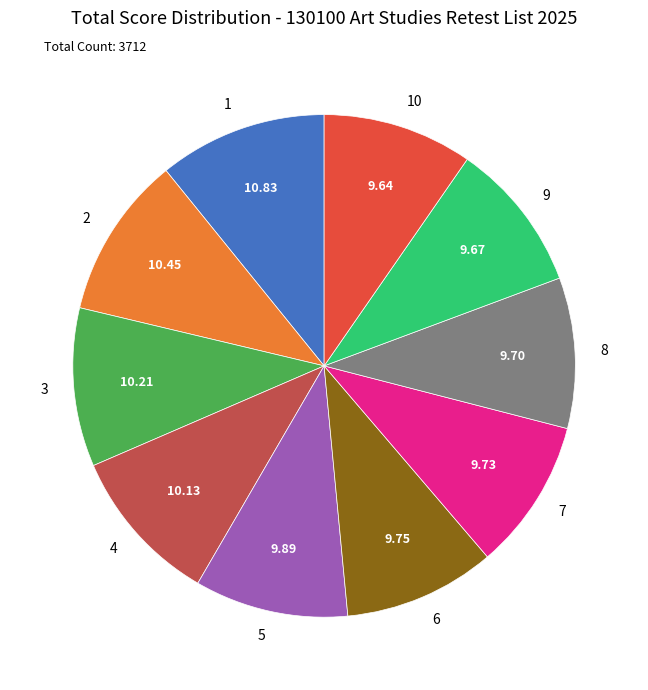

What is the ratio of the value at 9 to the value at 6?

1.0